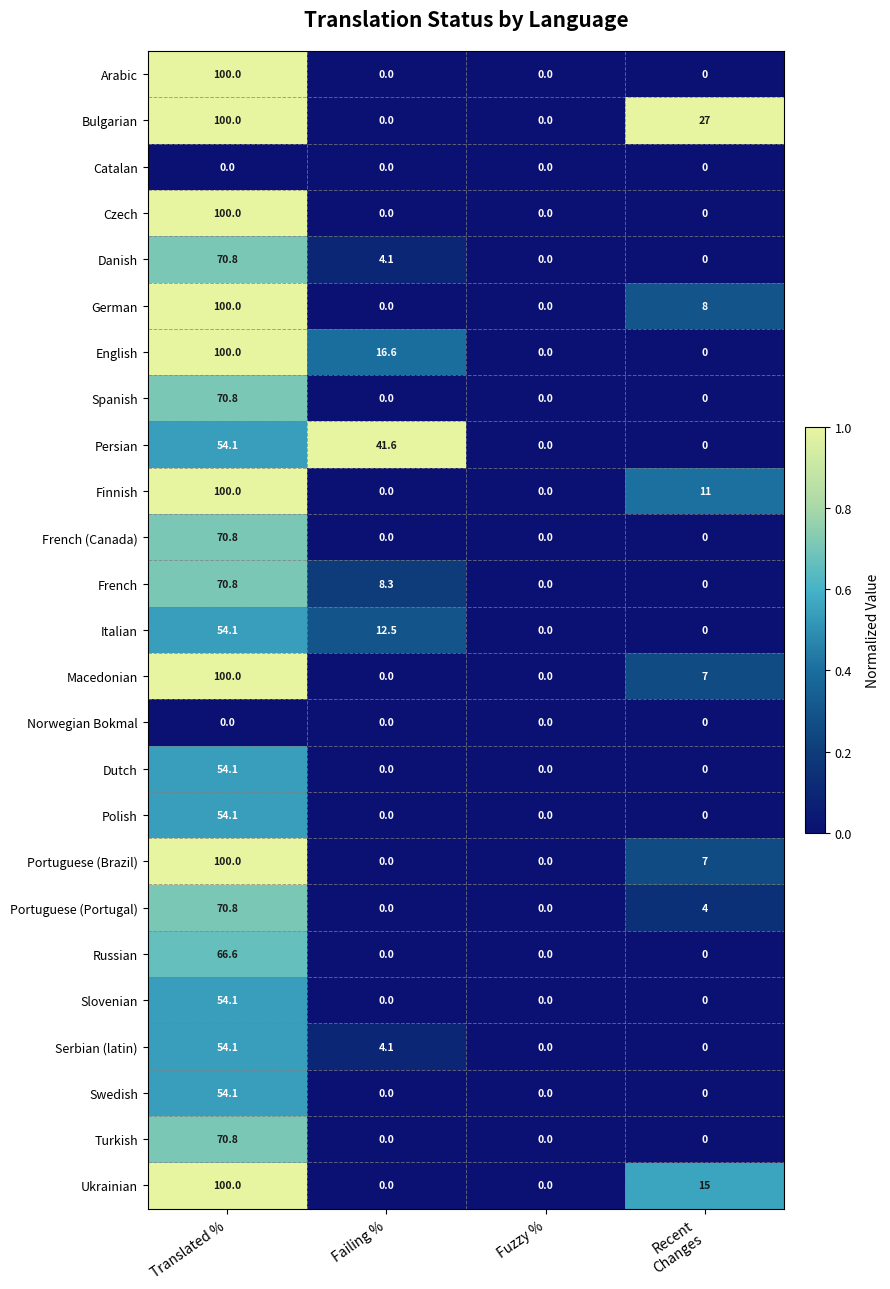

What is the difference between the highest and lowest values at Translated %?

100.0